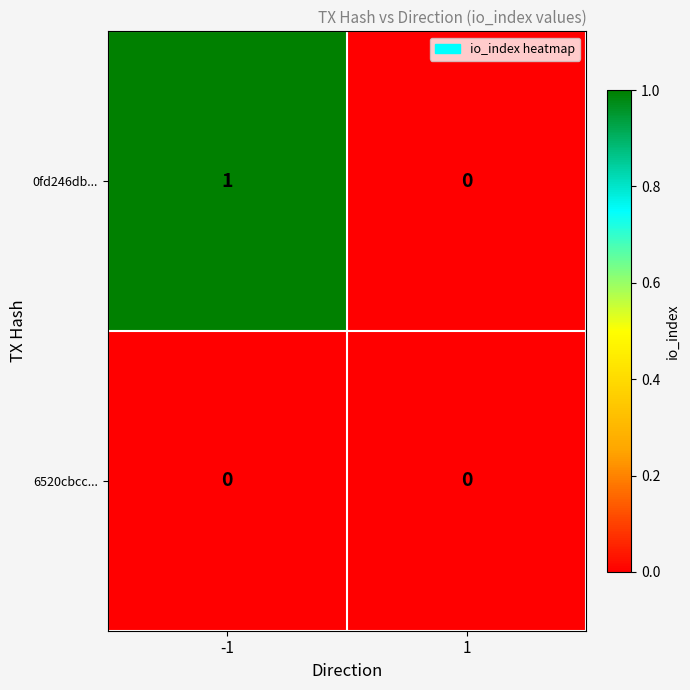

List the series in order of their peak value, highest first.

0fd246db..., 6520cbcc...